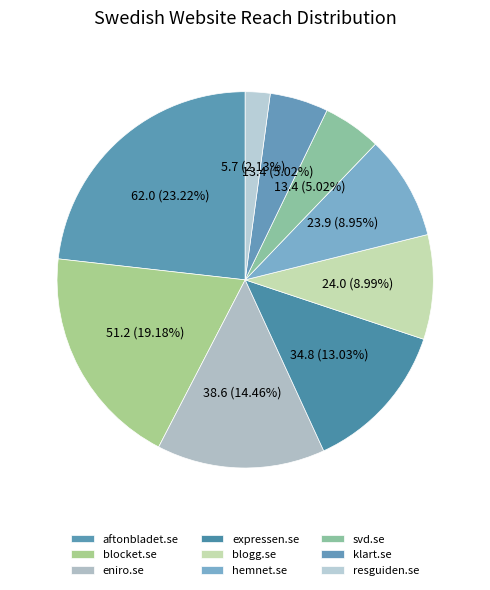

Rank the categories by value from highest to lowest.

aftonbladet.se, blocket.se, eniro.se, expressen.se, blogg.se, hemnet.se, svd.se, klart.se, resguiden.se